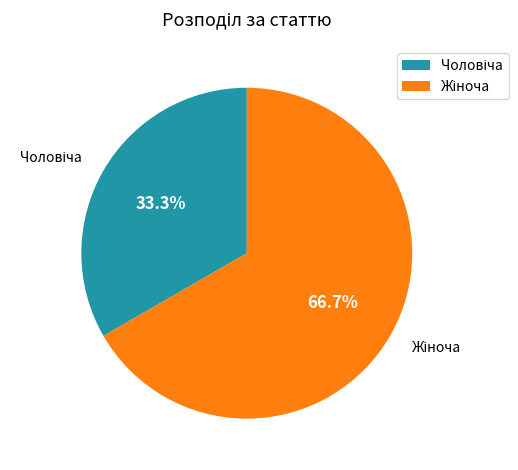

Is there any slice that represents more than half of the pie?

Yes